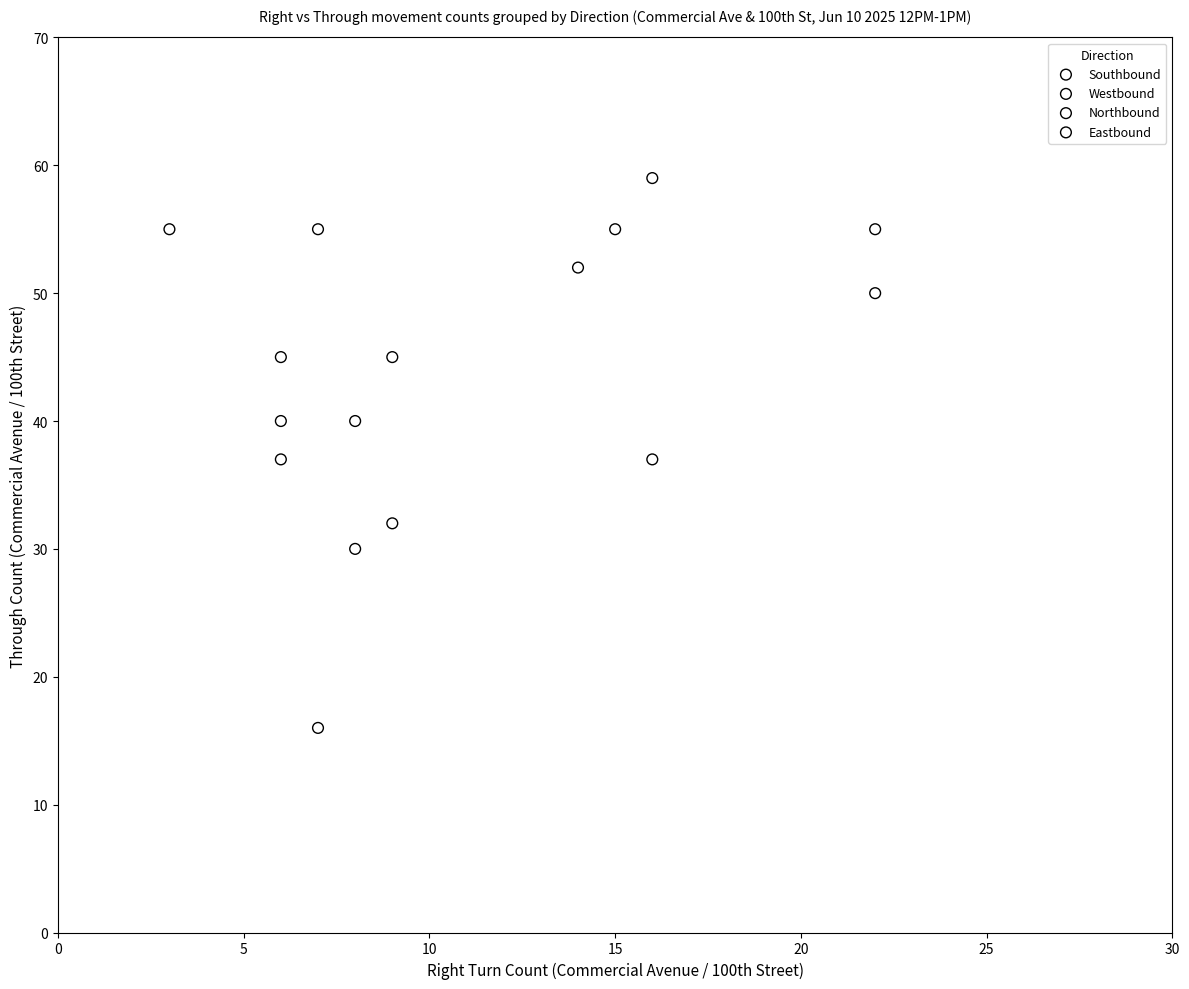

What are all the series names shown in the legend?

Southbound, Westbound, Northbound, Eastbound